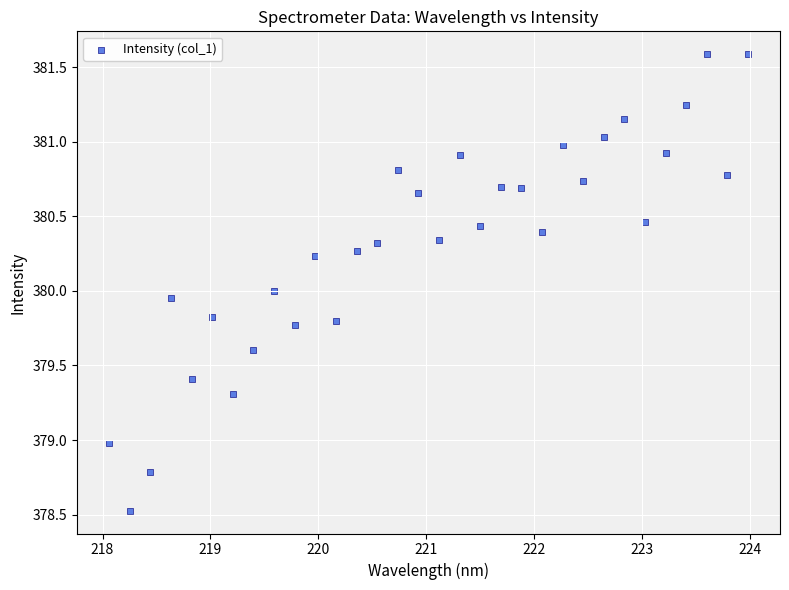

What is the range of X values (max minus min)?

5.9